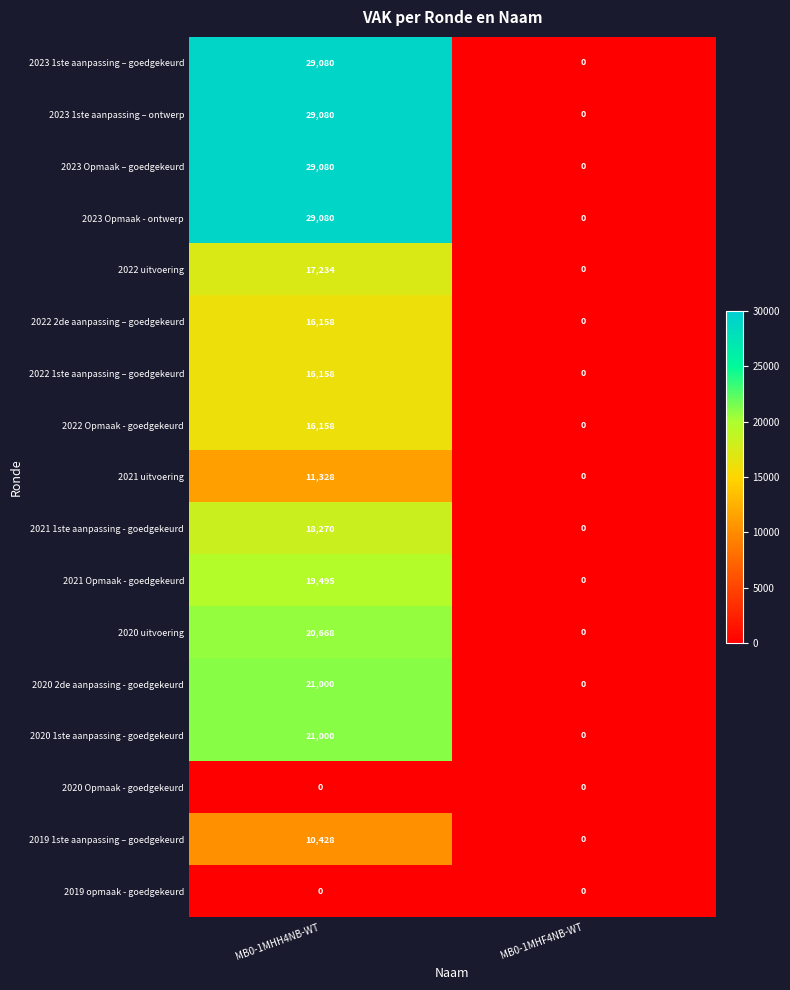

What is the sum of the 2022 Opmaak - goedgekeurd values at MB0-1MHH4NB-WT and MB0-1MHF4NB-WT?

16158